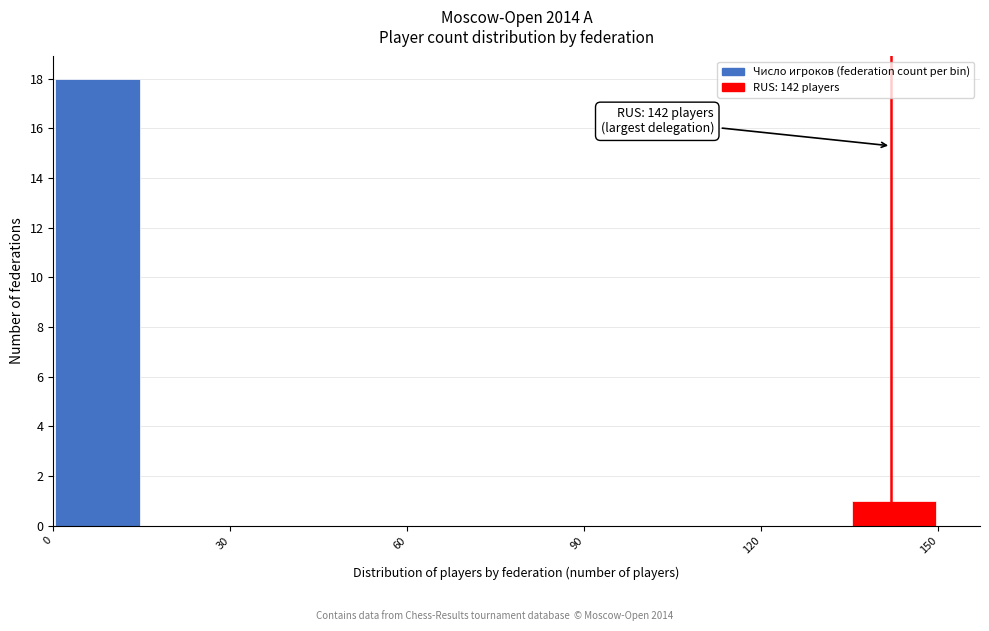

Around what value on the x-axis is the tallest bar? Give the approximate position of its centre, as read against the axis.

10